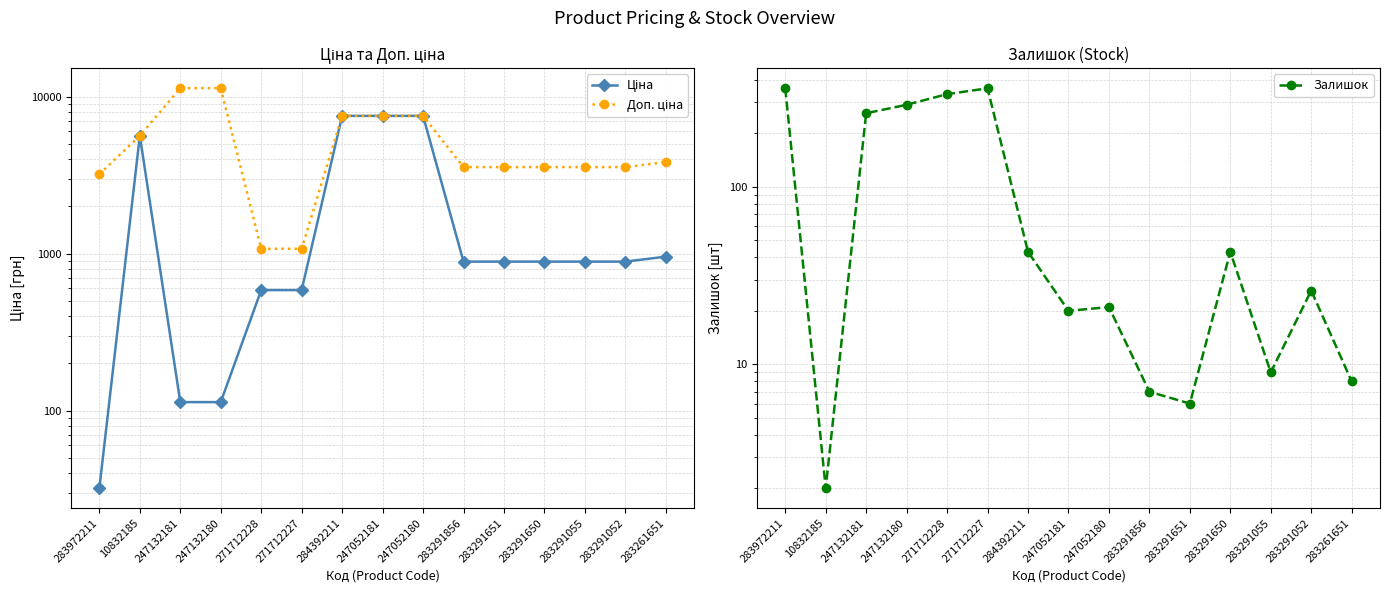

The value of Доп. ціна at 283261651 is 6451.1. True or false?

False